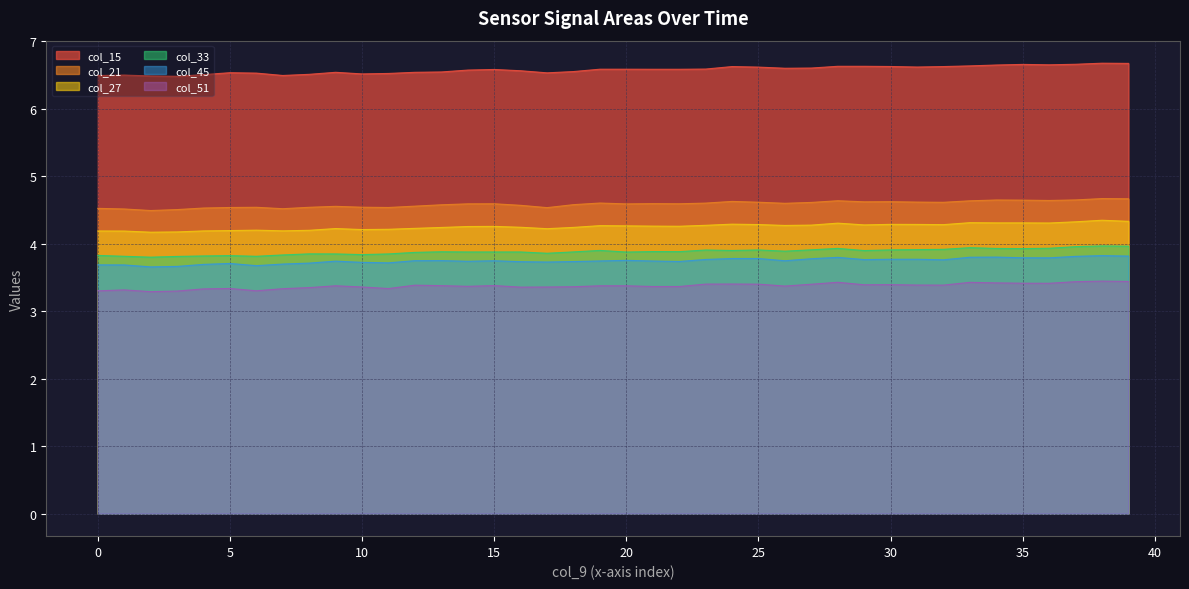

At how many categories does at least one series exceed 6?

40